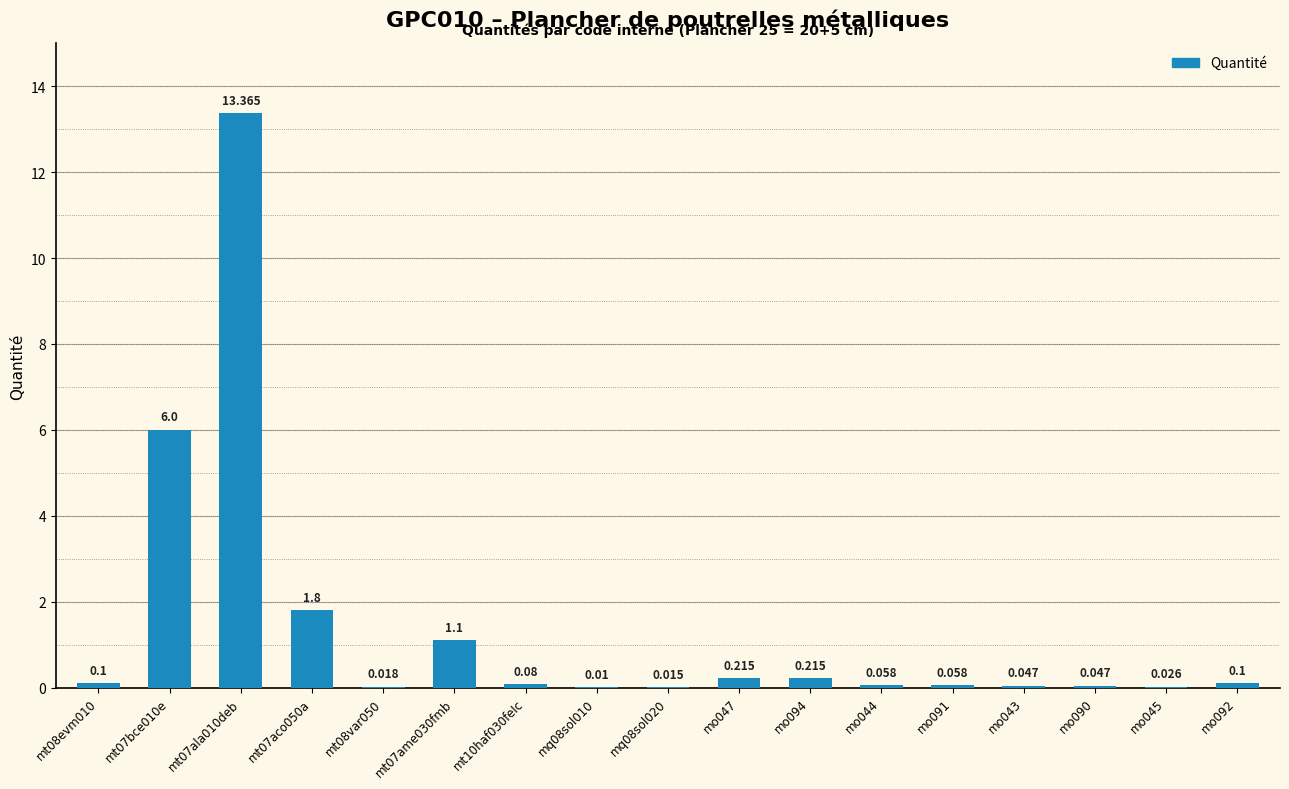

What is the greatest value displayed?

13.4